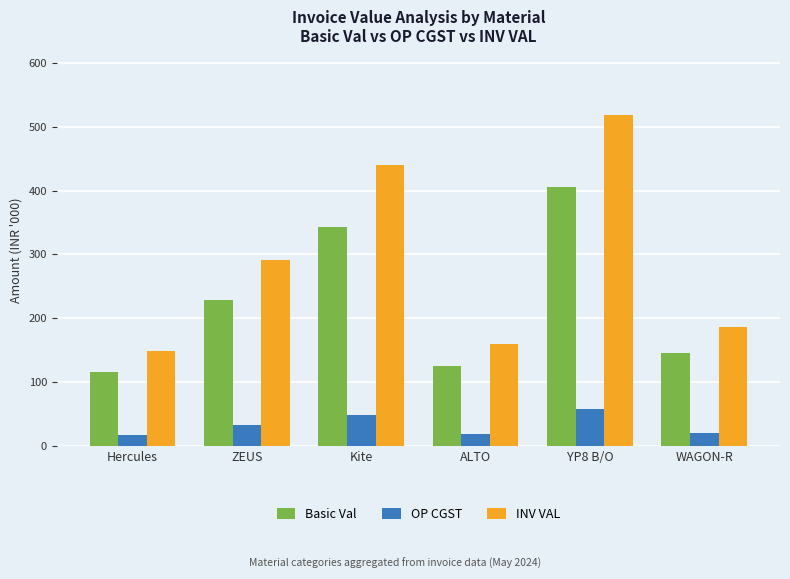

Between Hercules and Kite, which series saw the biggest shift?

INV VAL